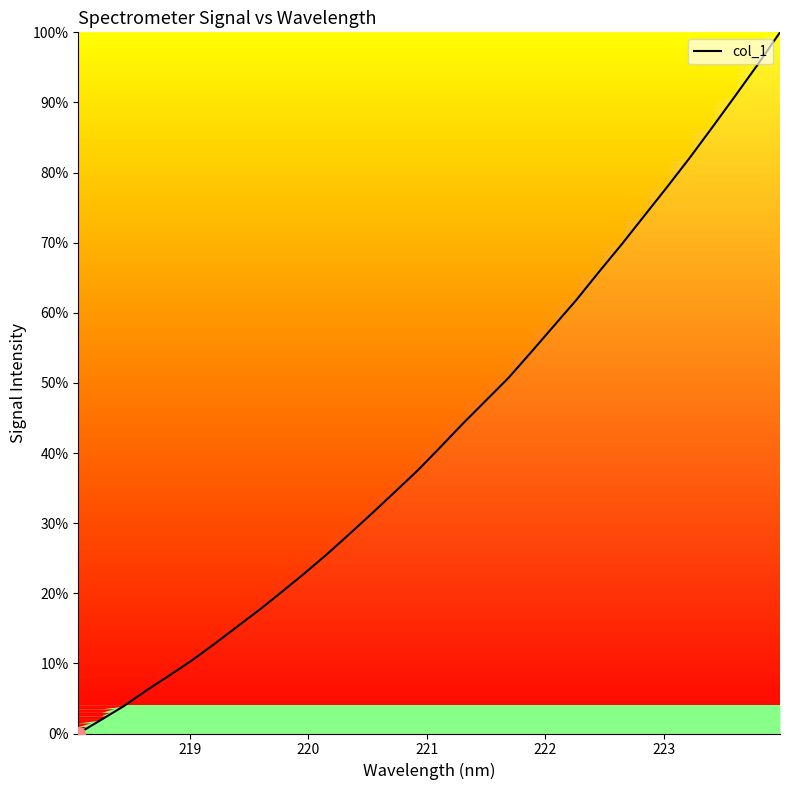

What is the greatest value displayed?

100.0